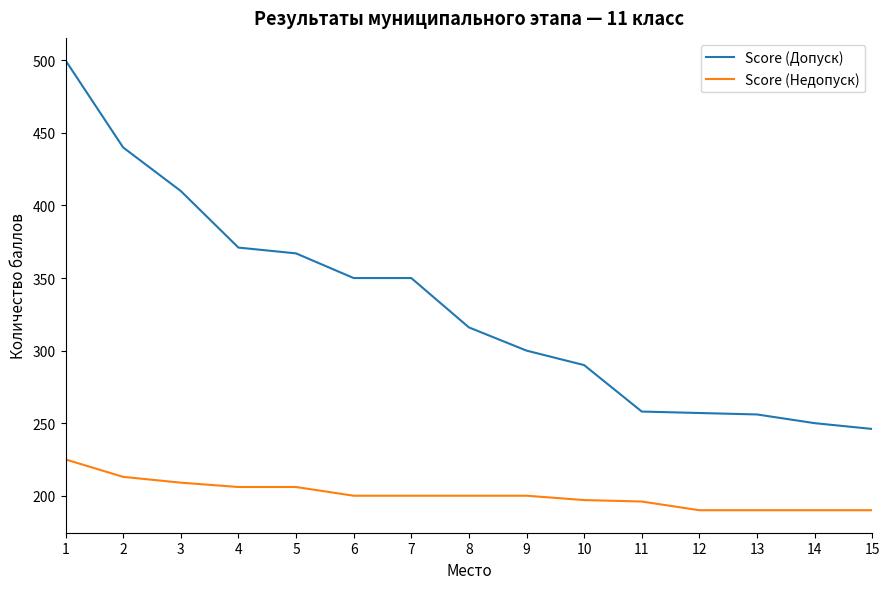

Between 1 and 7, which series saw the biggest shift?

Score (Допуск)